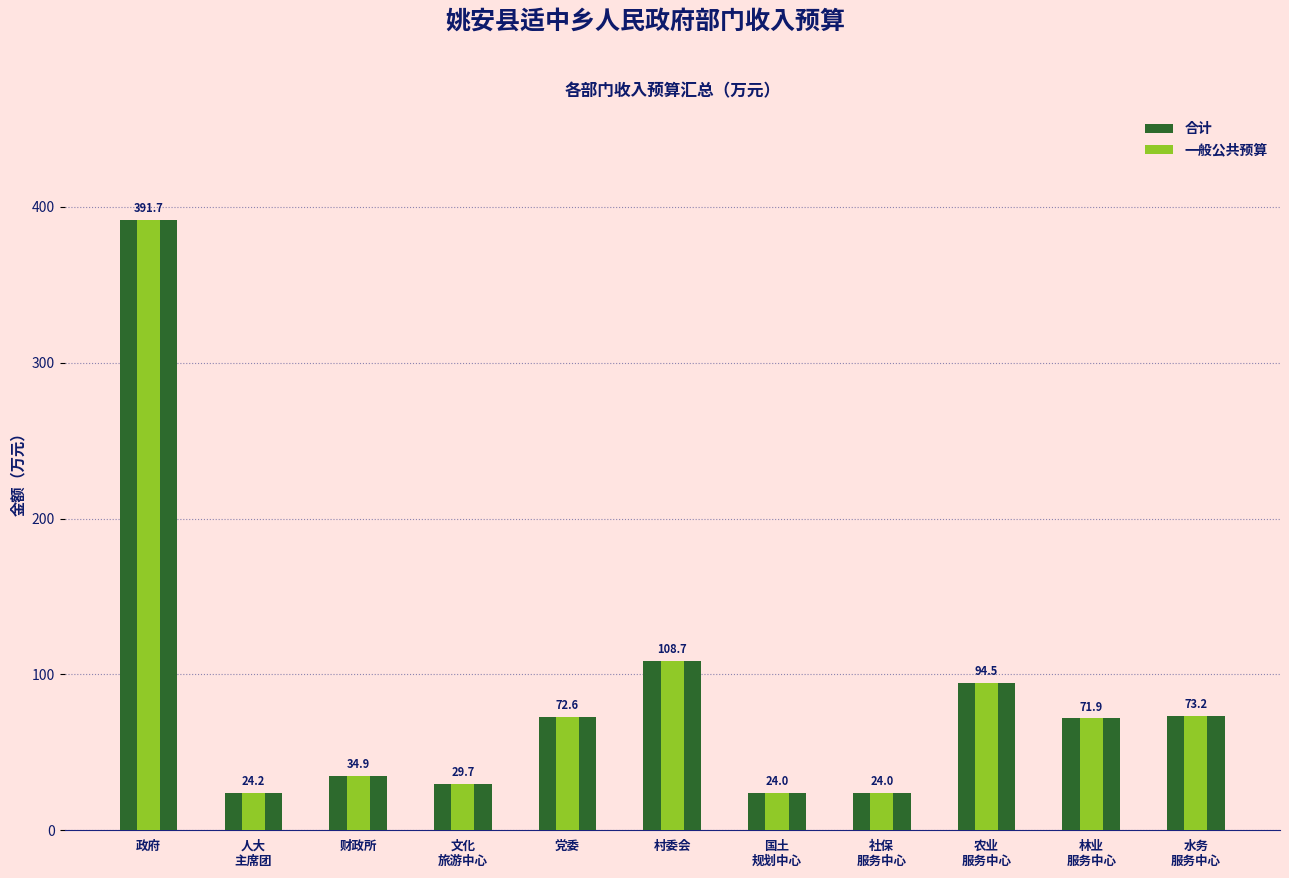

Is the value of 一般公共预算 at 水务
服务中心 greater than the value of 合计 at 社保
服务中心?

Yes